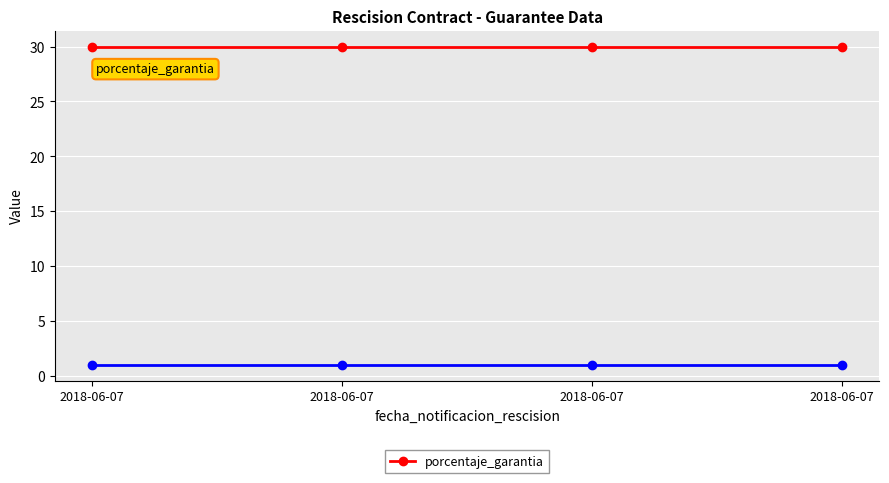

Which series has the largest total across all categories?

porcentaje_garantia